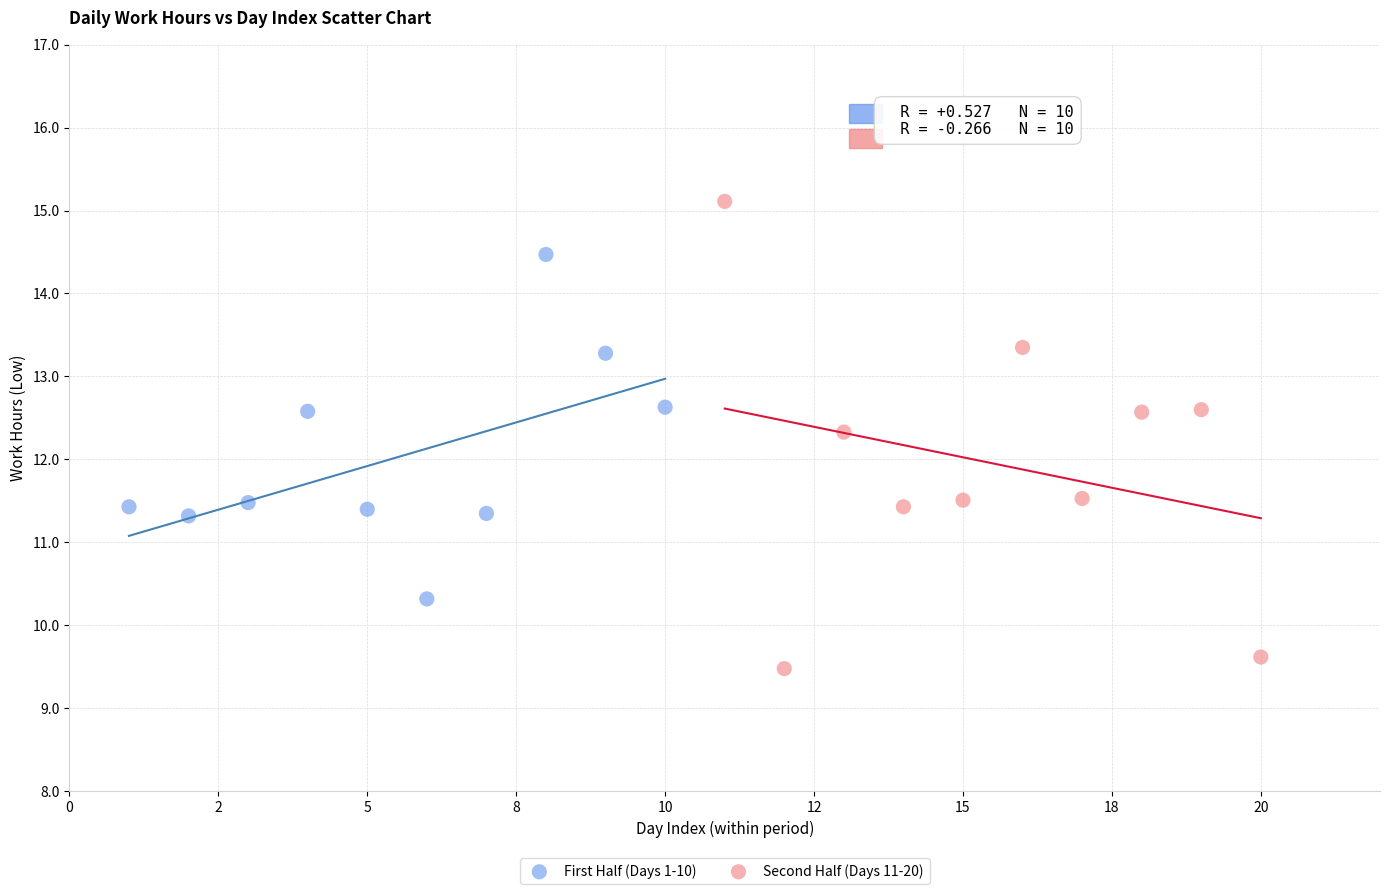

What are all the series names shown in the legend?

First Half (Days 1-10), Second Half (Days 11-20)